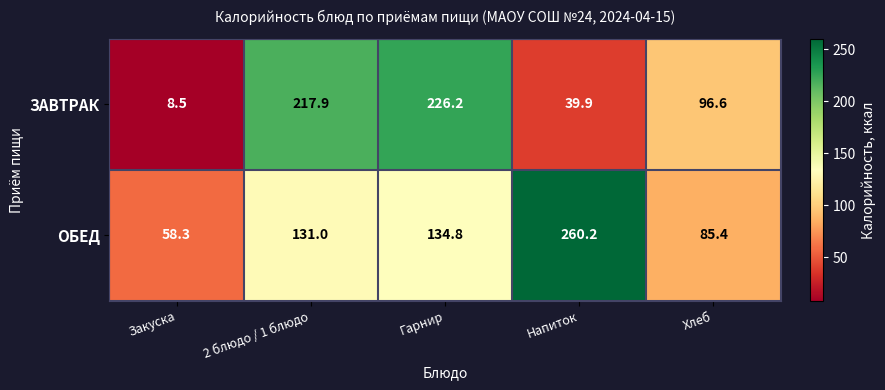

How many distinct data groups are displayed?

2